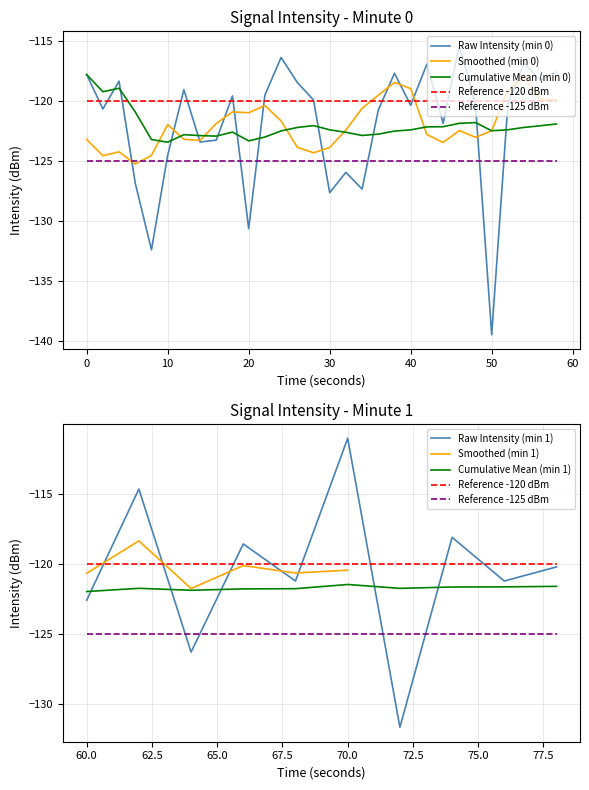

Where is the data nearest to the value -125?

5